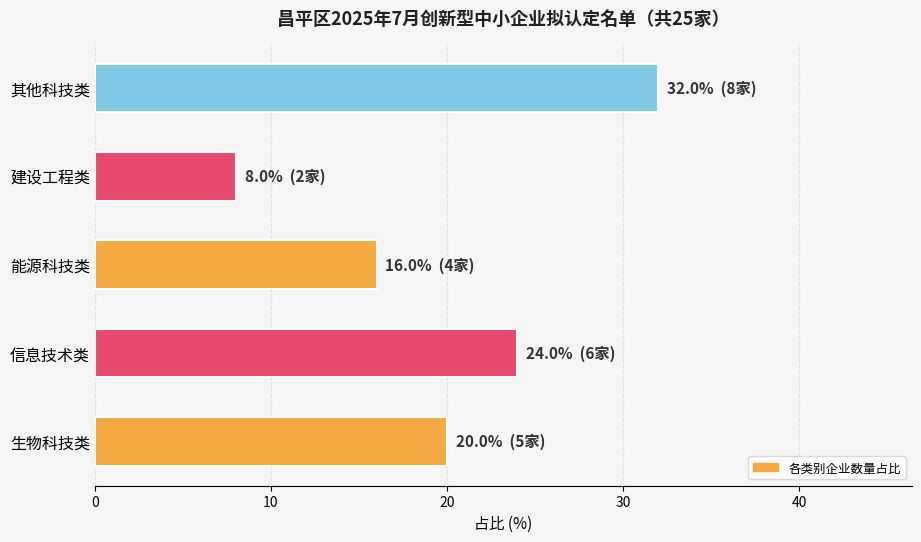

Rank the categories by value from highest to lowest.

其他科技类, 信息技术类, 生物科技类, 能源科技类, 建设工程类